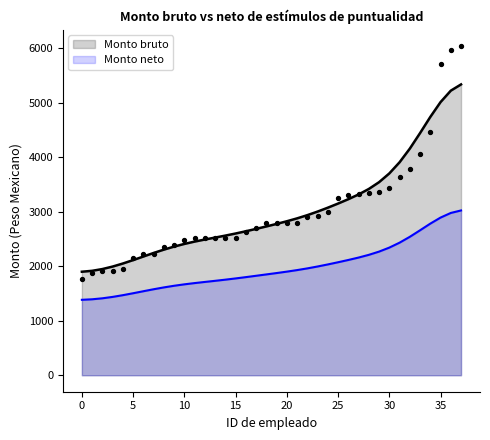

At how many categories does at least one series exceed 5482?

3